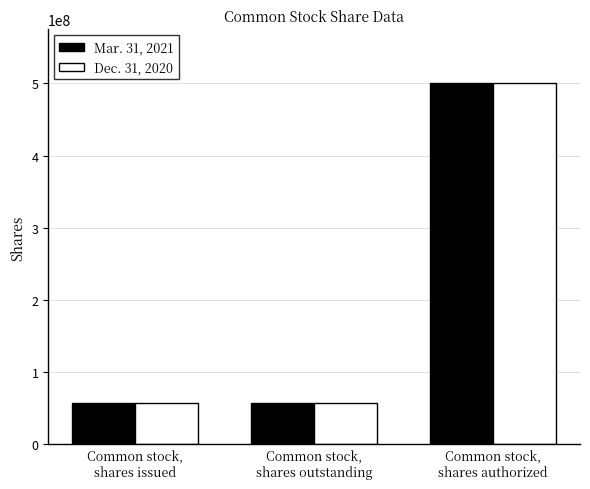

What is the difference between the maximum and minimum values in the Dec. 31, 2020 series?

443109431